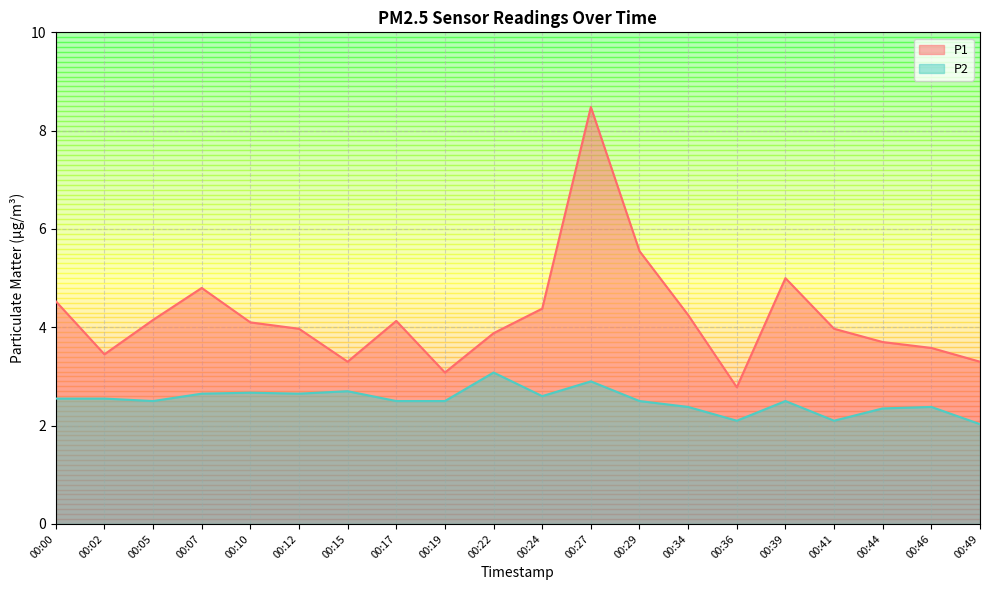

True or false: P2 and P1 intersect in this chart.

False